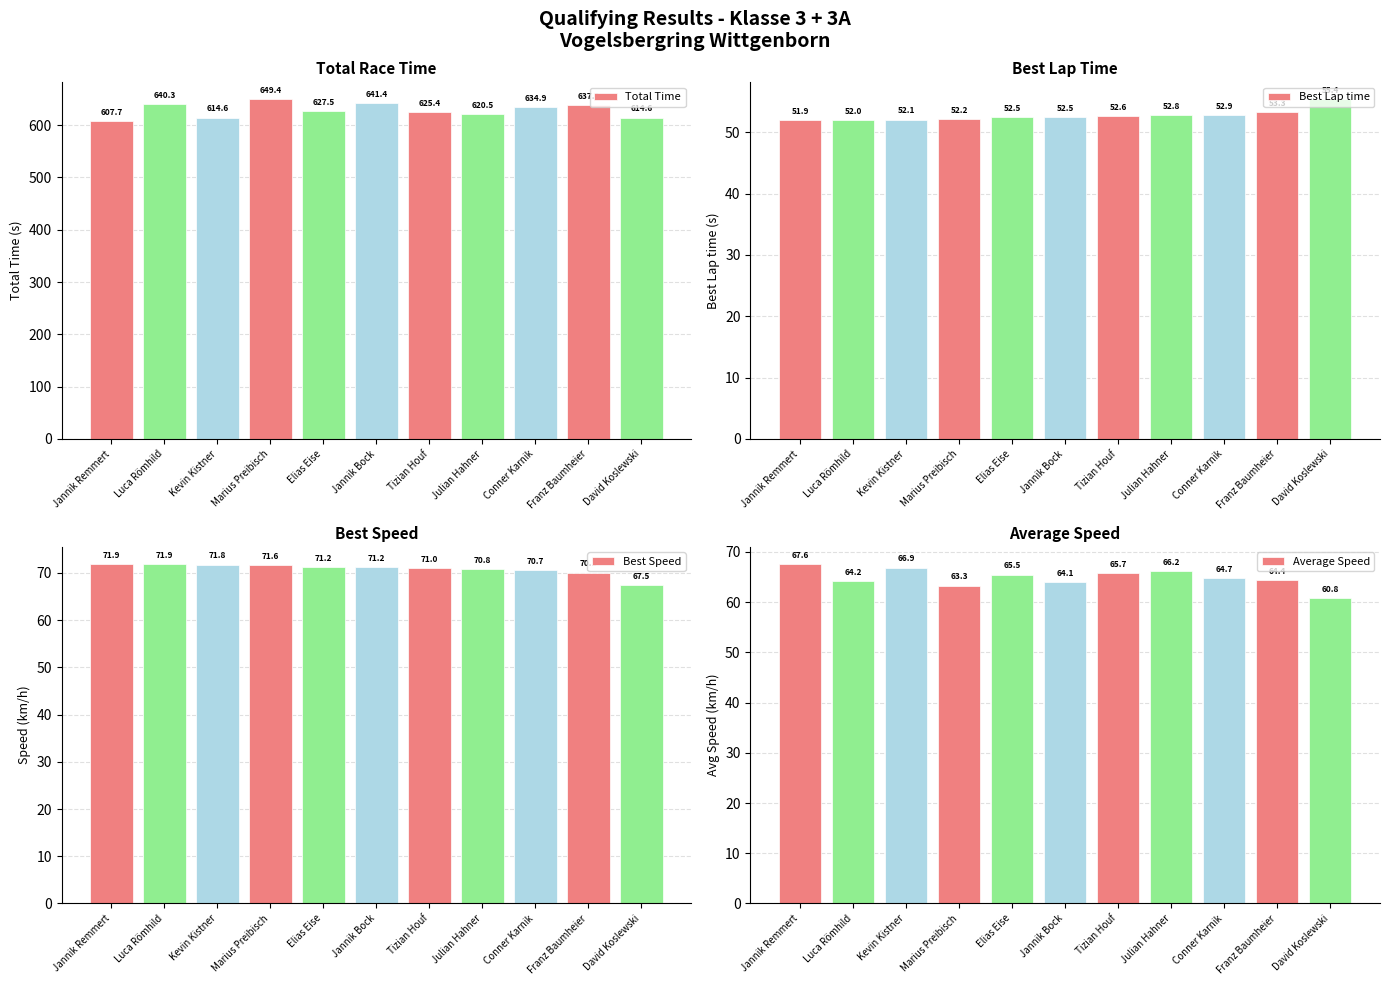

What is the value of the Total Time bar at the 9th from the left?

634.9